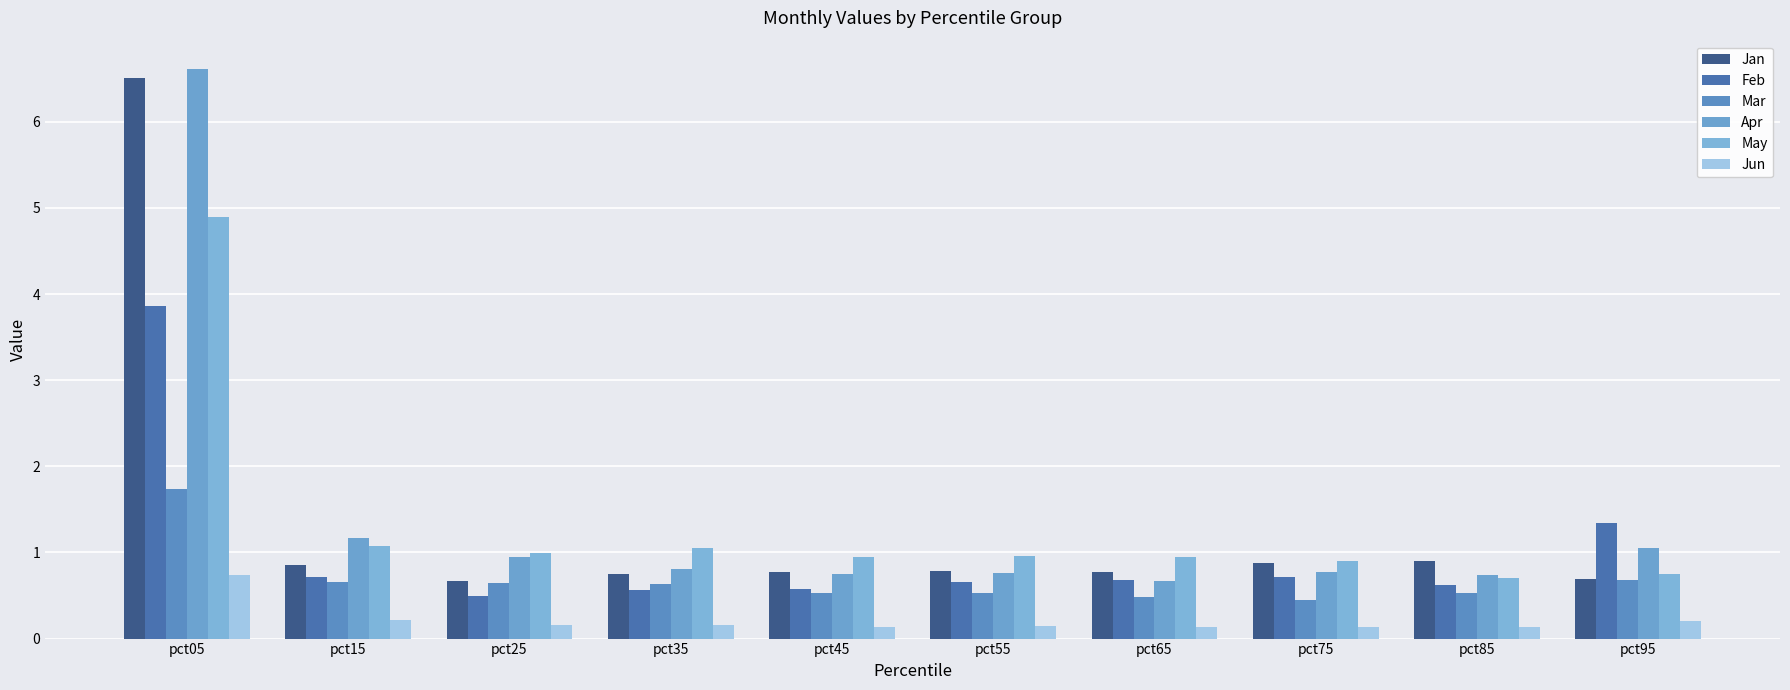

What is the maximum value for Feb?

3.9